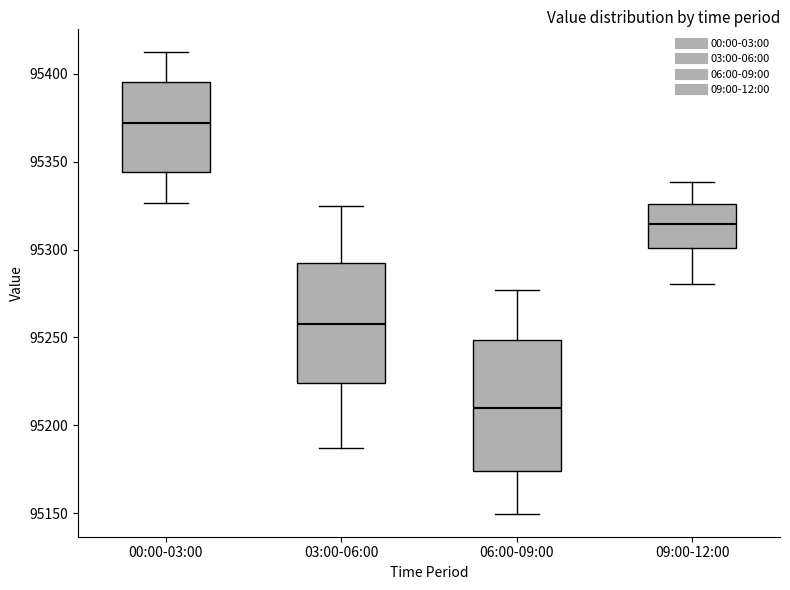

Reading left to right, transcribe this box plot: for each box, give where its median line is, the range the box spans, and where its two whiskers end, as read against the y-axis. The values are not printed on the chart, so give them approximately, as read against the axis.

00:00-03:00: median 95370, box 95345 to 95395, whiskers 95325 to 95415
03:00-06:00: median 95260, box 95225 to 95290, whiskers 95185 to 95325
06:00-09:00: median 95210, box 95175 to 95250, whiskers 95150 to 95275
09:00-12:00: median 95315, box 95300 to 95325, whiskers 95280 to 95340